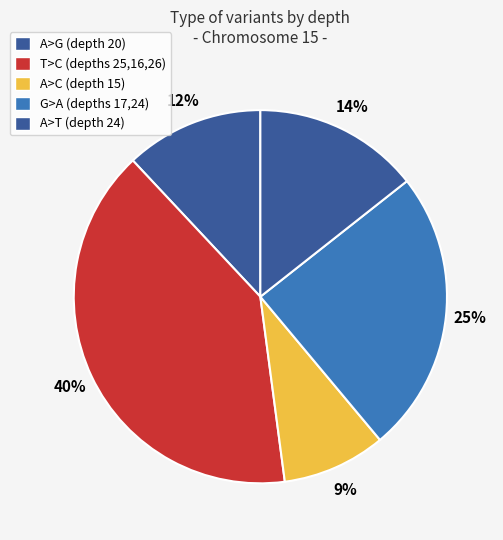

How many slices are in this pie chart?

5